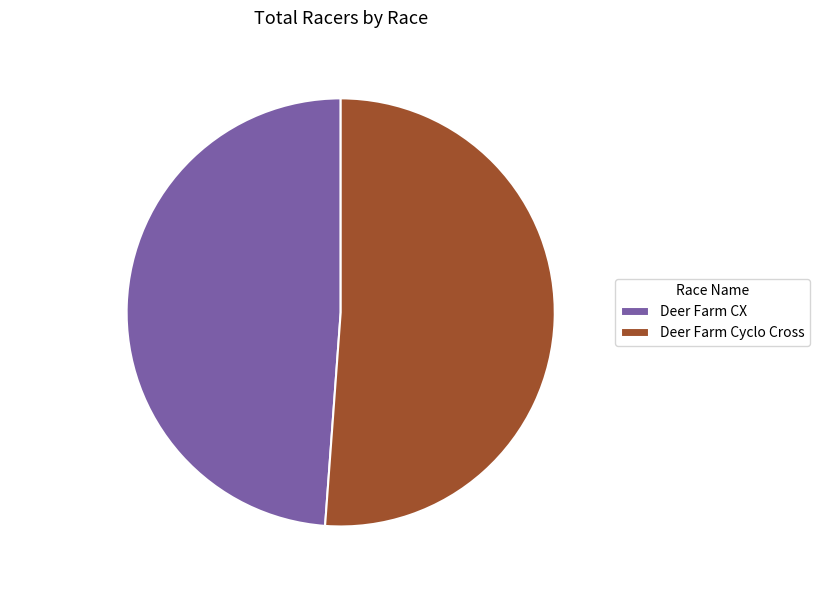

Does any single category account for the majority?

Yes